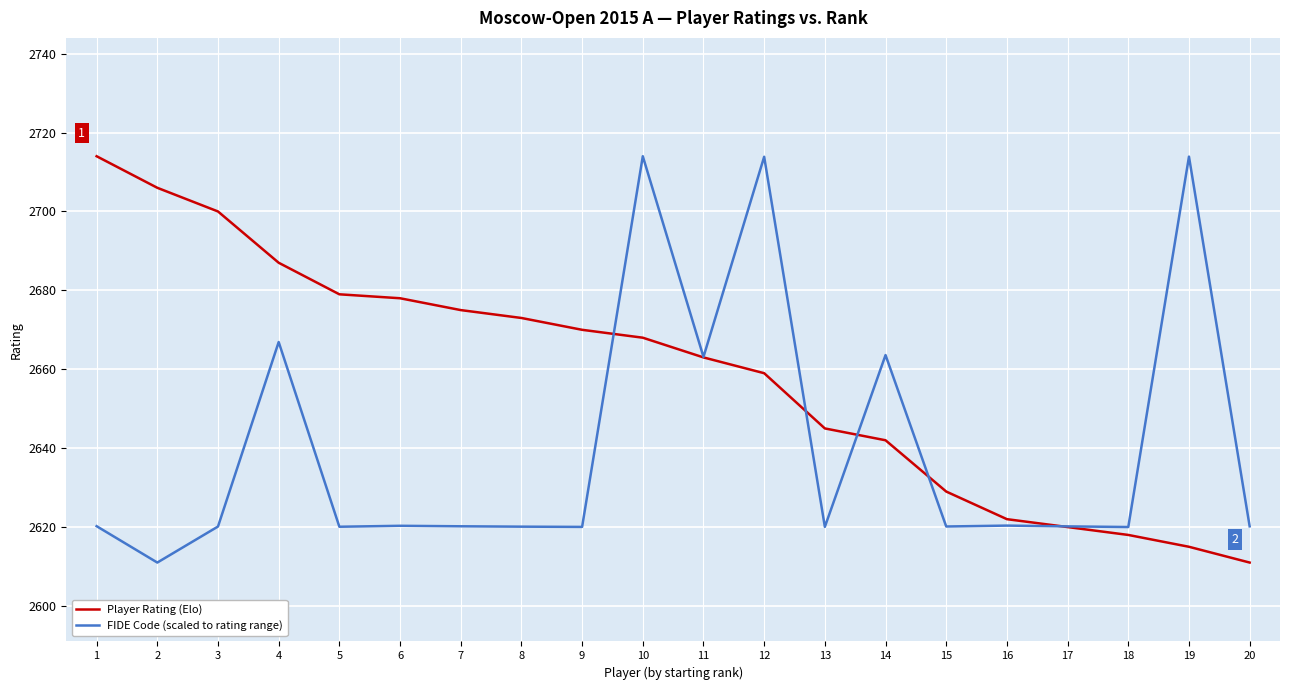

Rank the series by their average value, from lowest to highest.

FIDE Code (scaled to rating range), Player Rating (Elo)